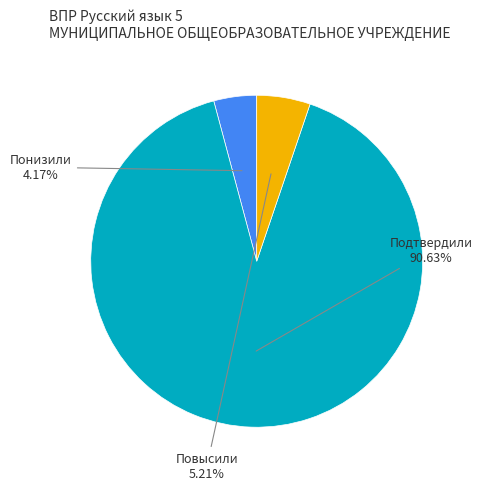

Rank the categories by value from highest to lowest.

Подтвердили, Повысили, Понизили